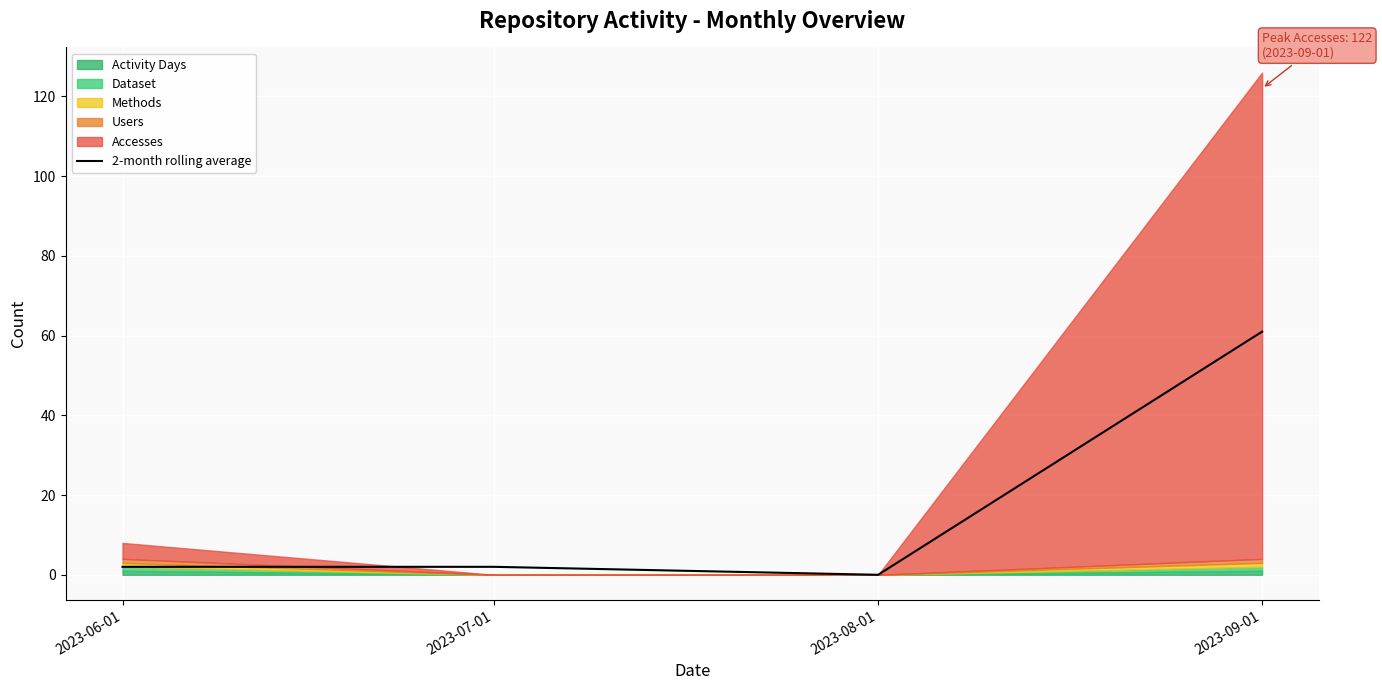

Where does the data first go above 2?

2023-09-01